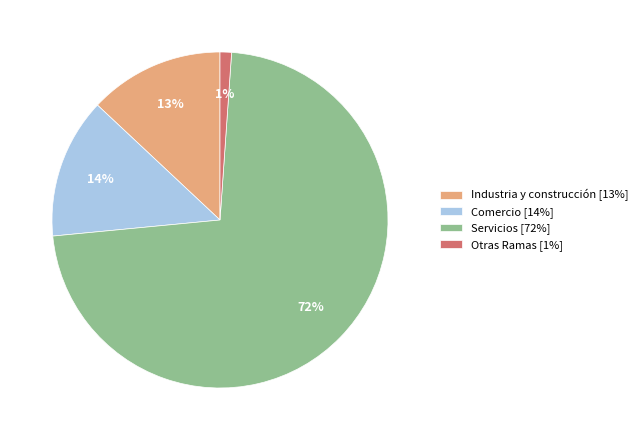

Is Comercio the majority of the pie?

No